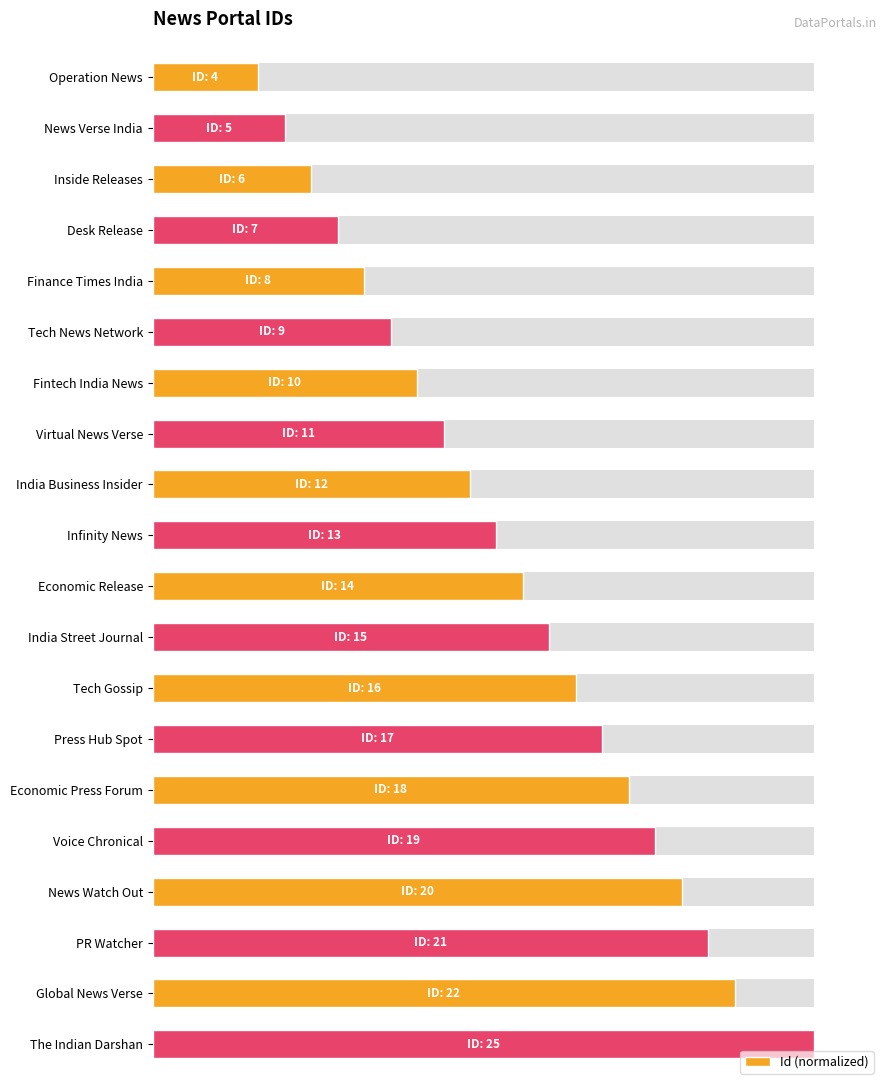

What is the difference between the second highest and minimum values?

72.0